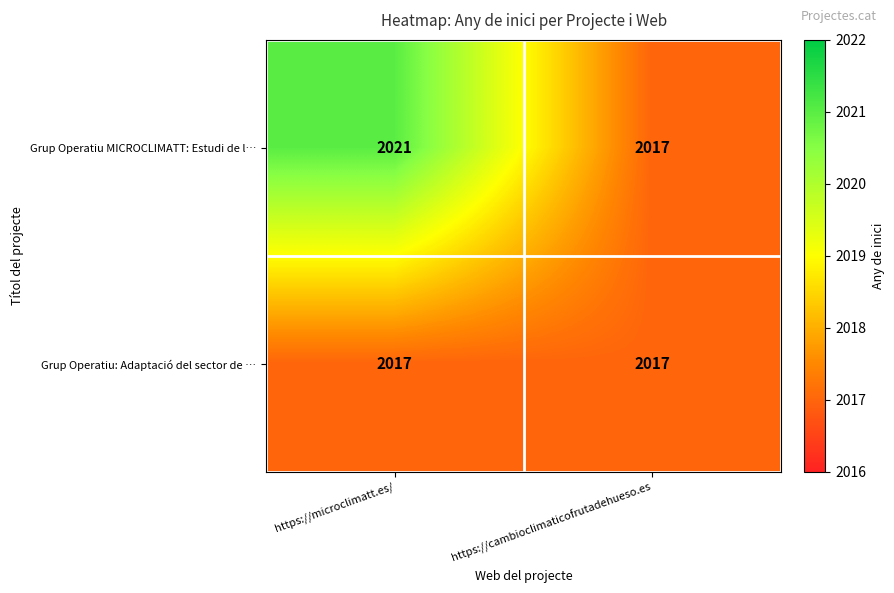

At how many categories does at least one series exceed 2019?

1